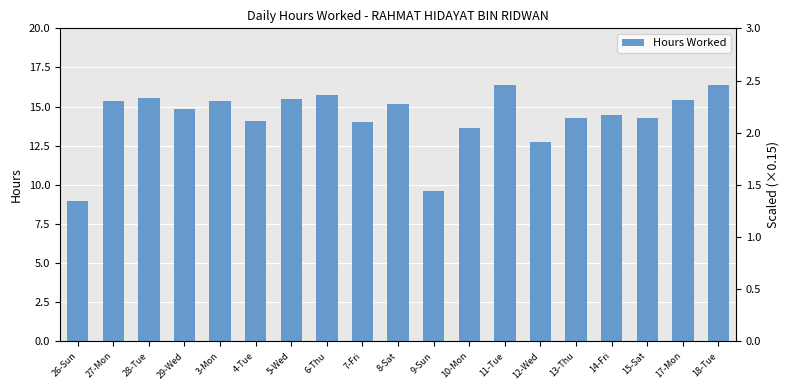

Reading left to right, extract all data points from this chart.

26-Sun=8.9	27-Mon=15.4	28-Tue=15.6	29-Wed=14.8	3-Mon=15.4	4-Tue=14.1	5-Wed=15.5	6-Thu=15.7	7-Fri=14.0	8-Sat=15.1	9-Sun=9.6	10-Mon=13.7	11-Tue=16.4	12-Wed=12.7	13-Thu=14.3	14-Fri=14.5	15-Sat=14.2	17-Mon=15.4	18-Tue=16.4